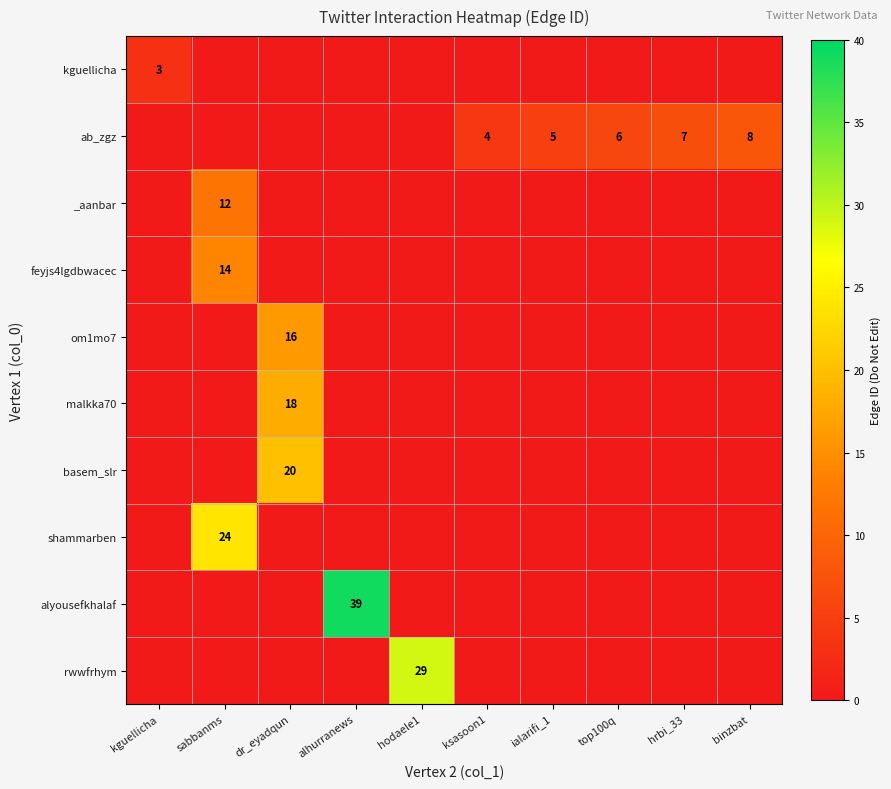

The value of shammarben at sabbanms is 24. True or false?

True